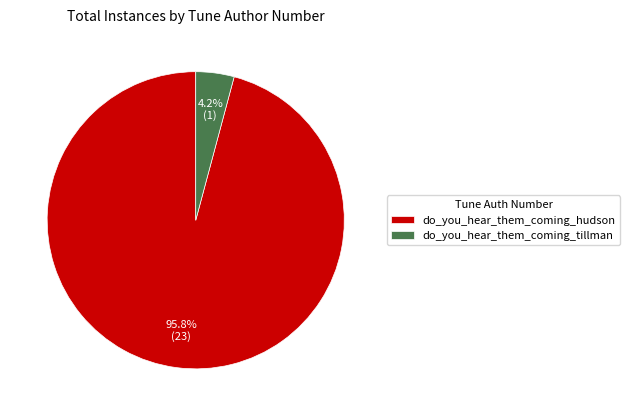

How many segments does this pie chart have?

2